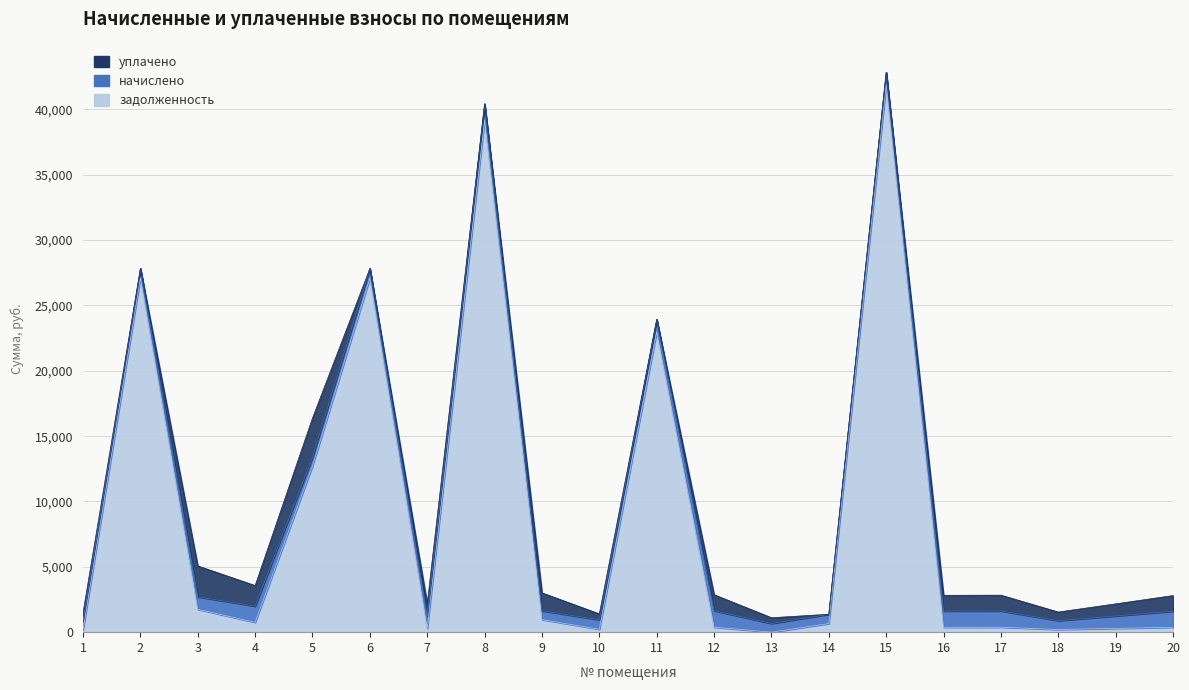

Which series ends up on top after the final intersection of задолженность and начислено?

начислено